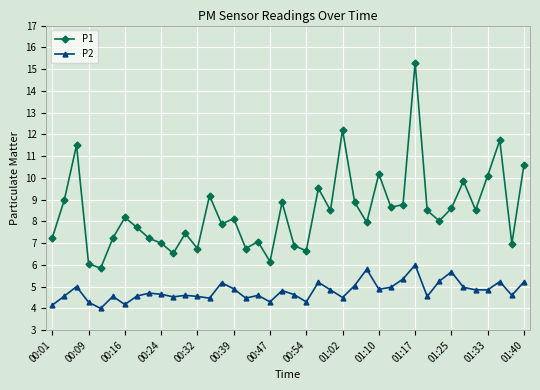

Rank the series by their average value, from lowest to highest.

P2, P1